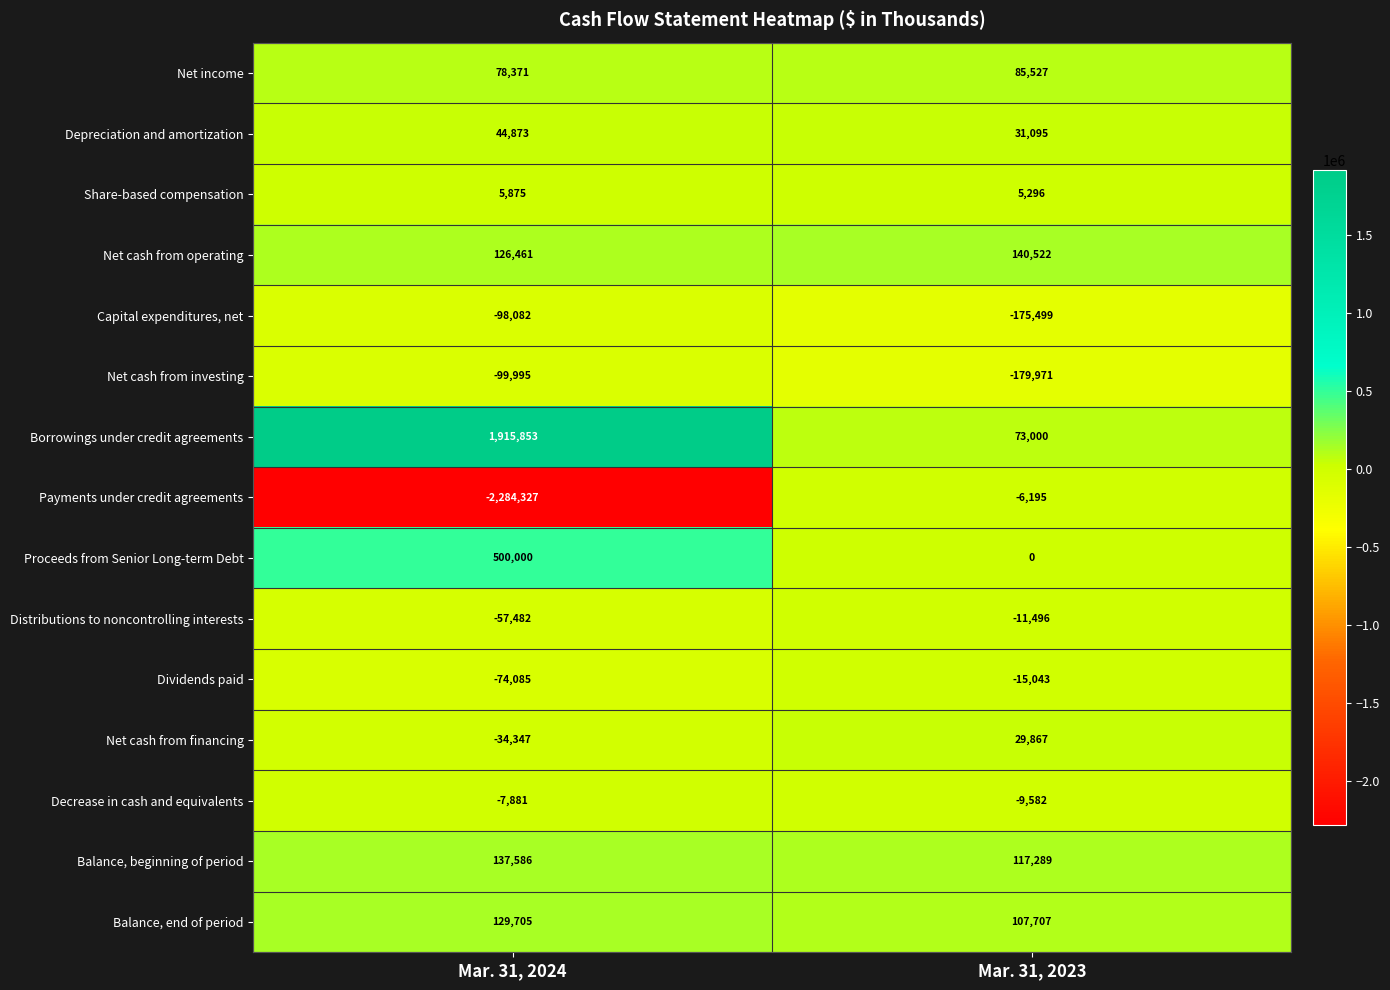

Reading left to right, transcribe all the data shown in this chart.

Net income: Mar. 31, 2024=78371	Mar. 31, 2023=85527
Depreciation and amortization: Mar. 31, 2024=44873	Mar. 31, 2023=31095
Share-based compensation: Mar. 31, 2024=5875	Mar. 31, 2023=5296
Net cash from operating: Mar. 31, 2024=126461	Mar. 31, 2023=140522
Capital expenditures, net: Mar. 31, 2024=-98082	Mar. 31, 2023=-175499
Net cash from investing: Mar. 31, 2024=-99995	Mar. 31, 2023=-179971
Borrowings under credit agreements: Mar. 31, 2024=1915853	Mar. 31, 2023=73000
Payments under credit agreements: Mar. 31, 2024=-2284327	Mar. 31, 2023=-6195
Proceeds from Senior Long-term Debt: Mar. 31, 2024=500000	Mar. 31, 2023=0
Distributions to noncontrolling interests: Mar. 31, 2024=-57482	Mar. 31, 2023=-11496
Dividends paid: Mar. 31, 2024=-74085	Mar. 31, 2023=-15043
Net cash from financing: Mar. 31, 2024=-34347	Mar. 31, 2023=29867
Decrease in cash and equivalents: Mar. 31, 2024=-7881	Mar. 31, 2023=-9582
Balance, beginning of period: Mar. 31, 2024=137586	Mar. 31, 2023=117289
Balance, end of period: Mar. 31, 2024=129705	Mar. 31, 2023=107707